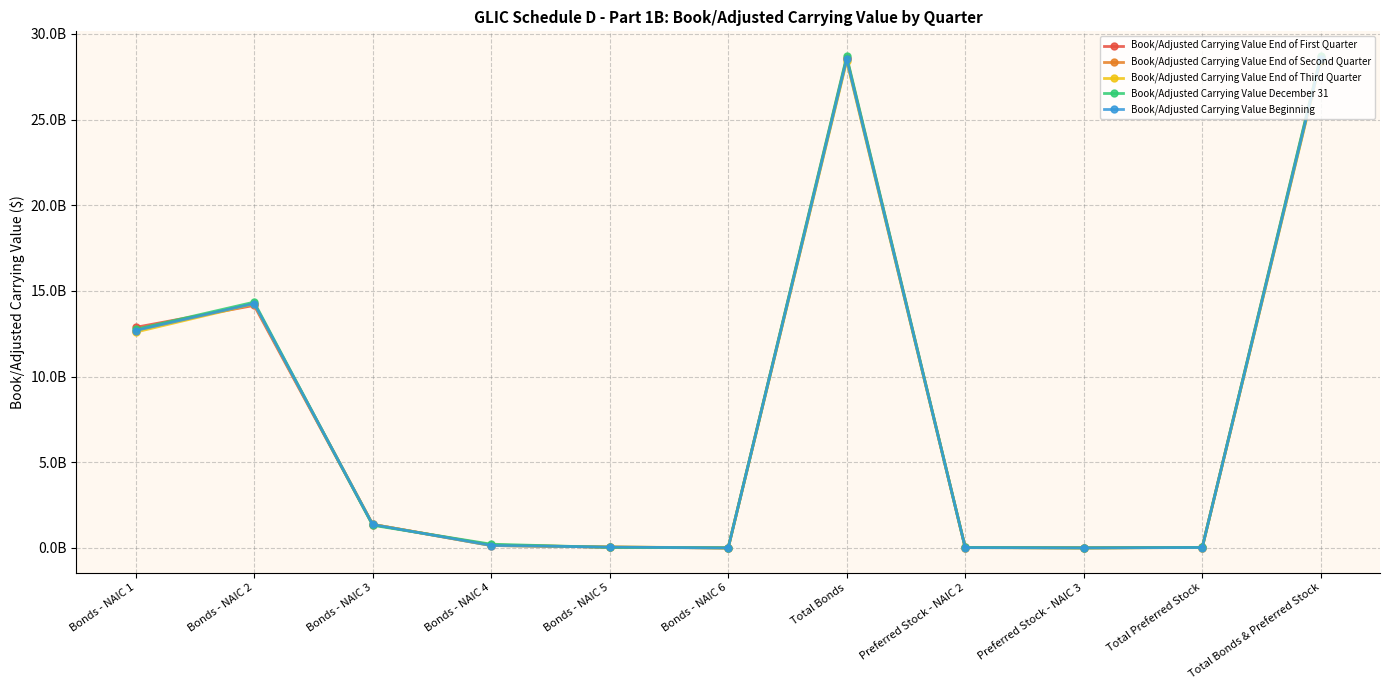

Does the chart have visible grid lines?

Yes